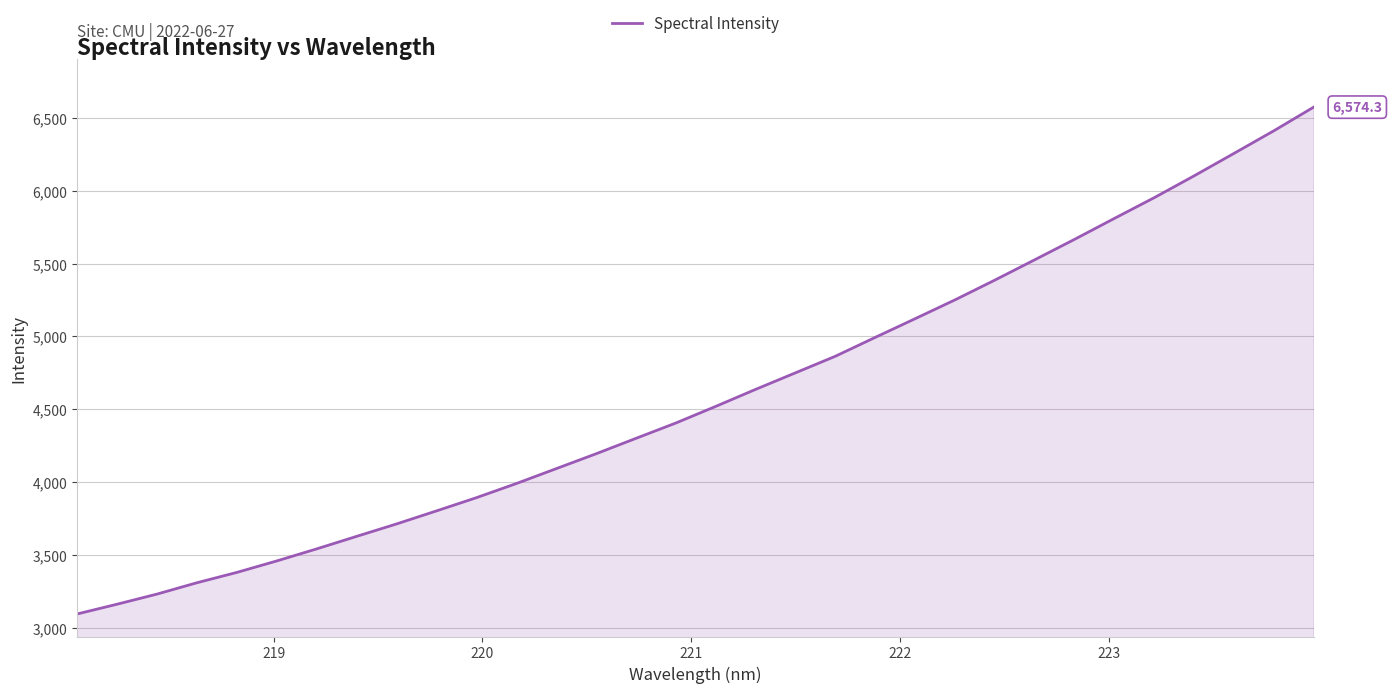

Count the number of data series in this chart.

1